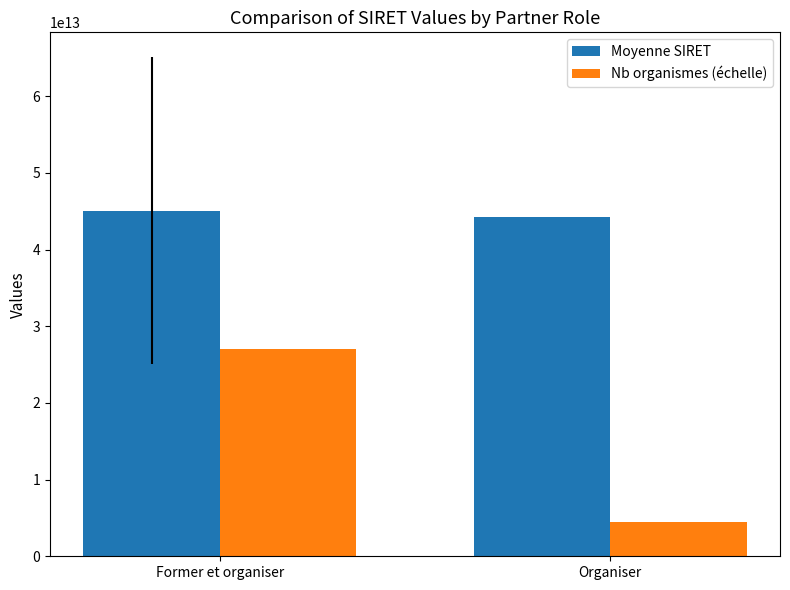

How many distinct data groups are displayed?

2